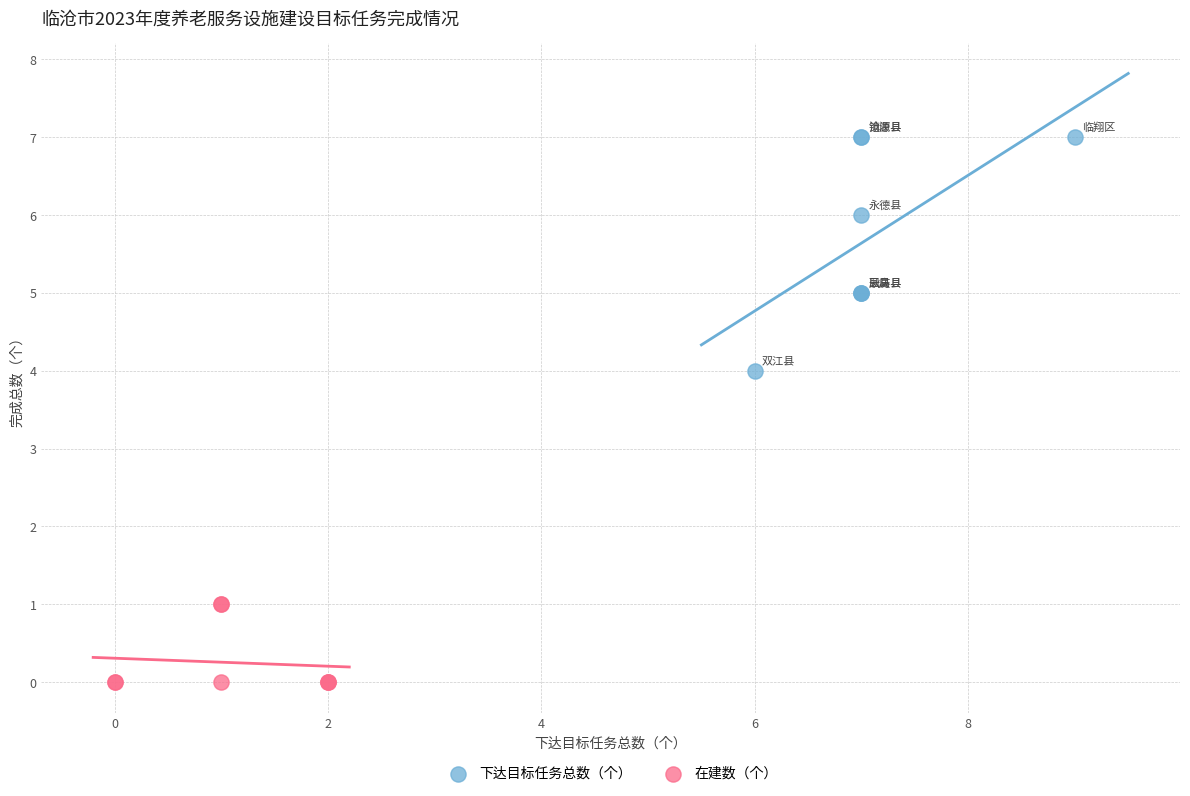

Which series contains the lowest Y value?

在建数（个）